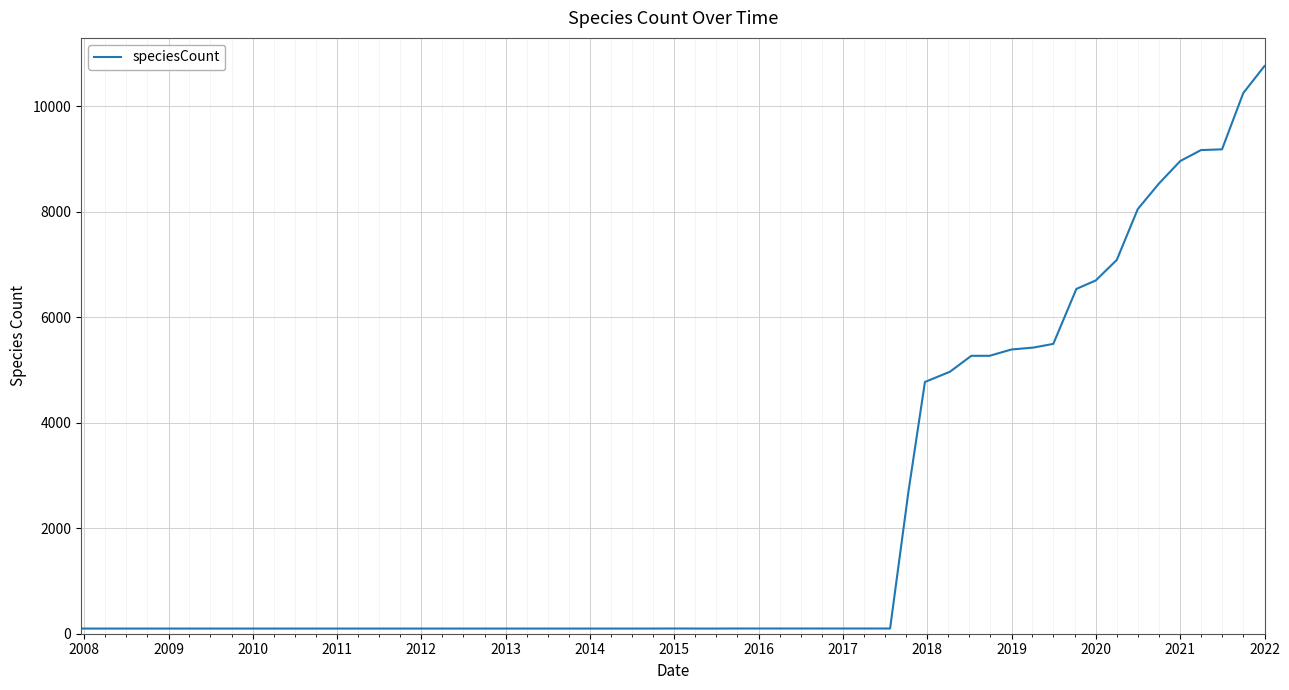

What is the difference between the maximum and minimum values?

10667